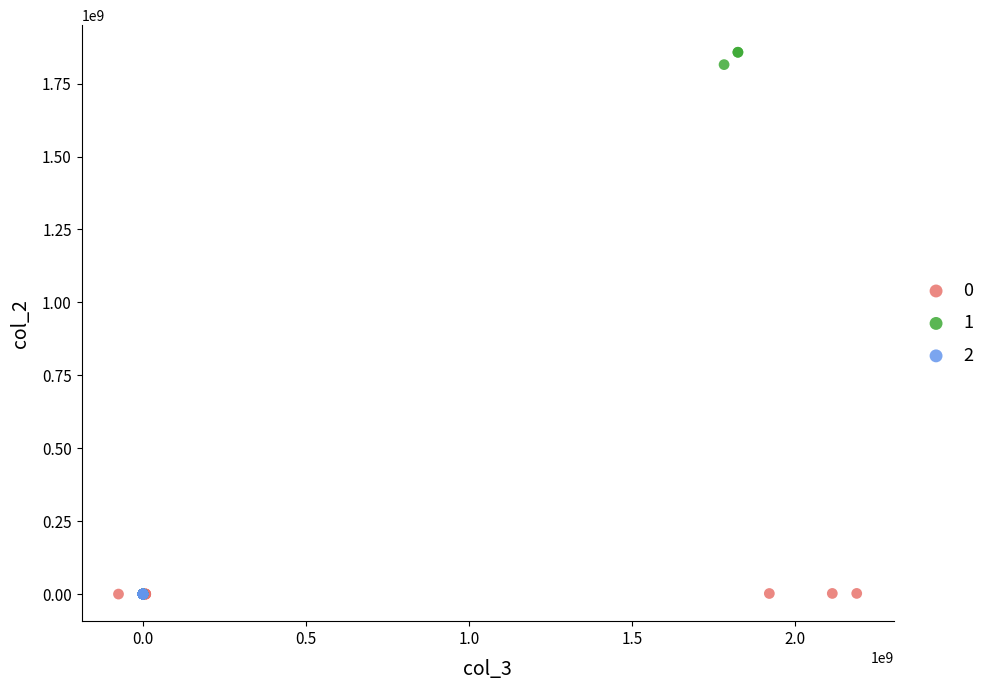

Which series has the widest spread of Y values?

1